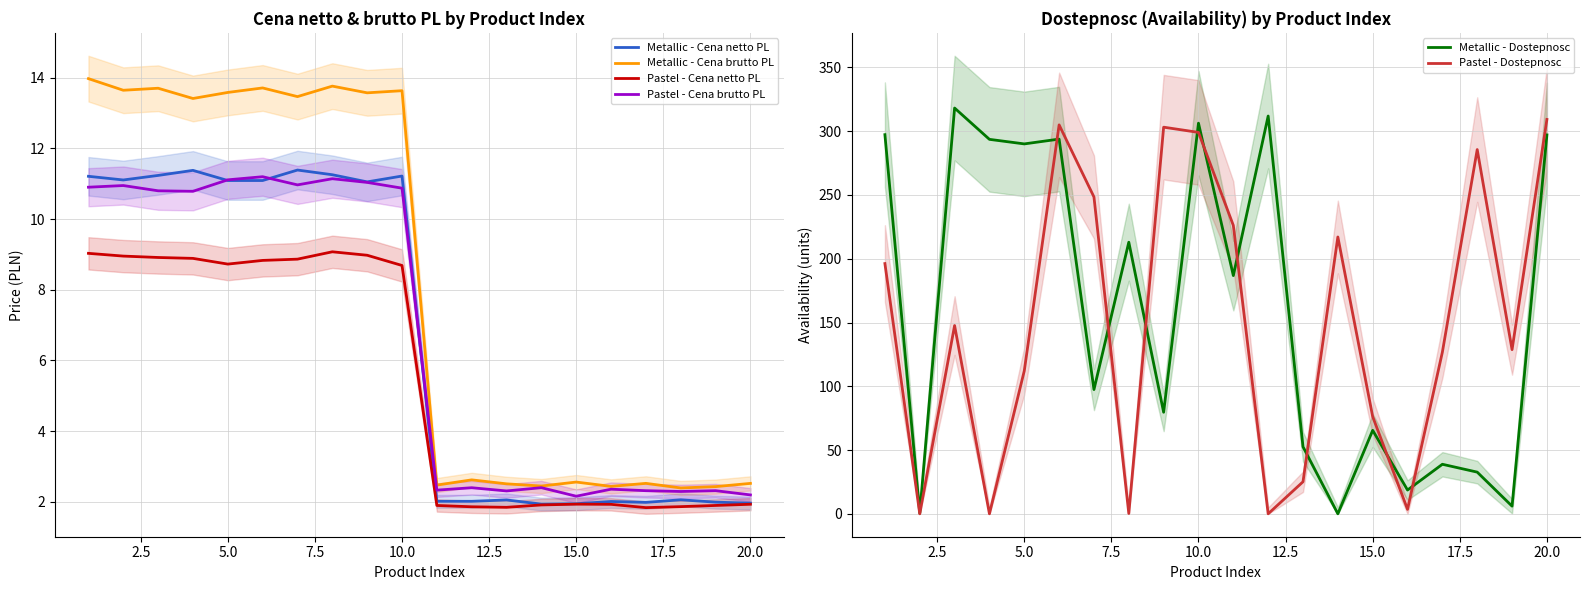

What is the difference between the maximum and minimum values in the Pastel - Cena netto PL series?

7.2